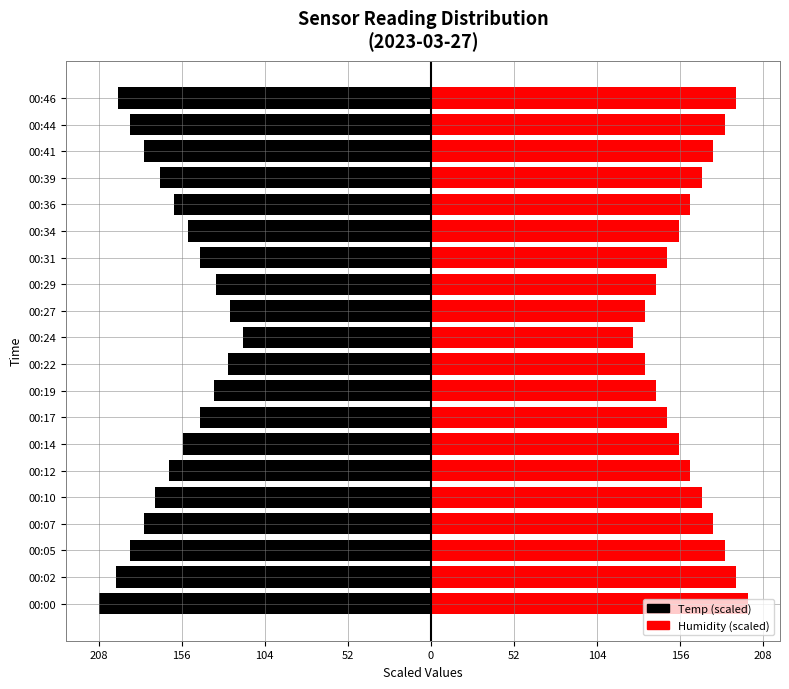

What is the difference between the second highest and minimum values in the Temp (scaled) series?

82.2